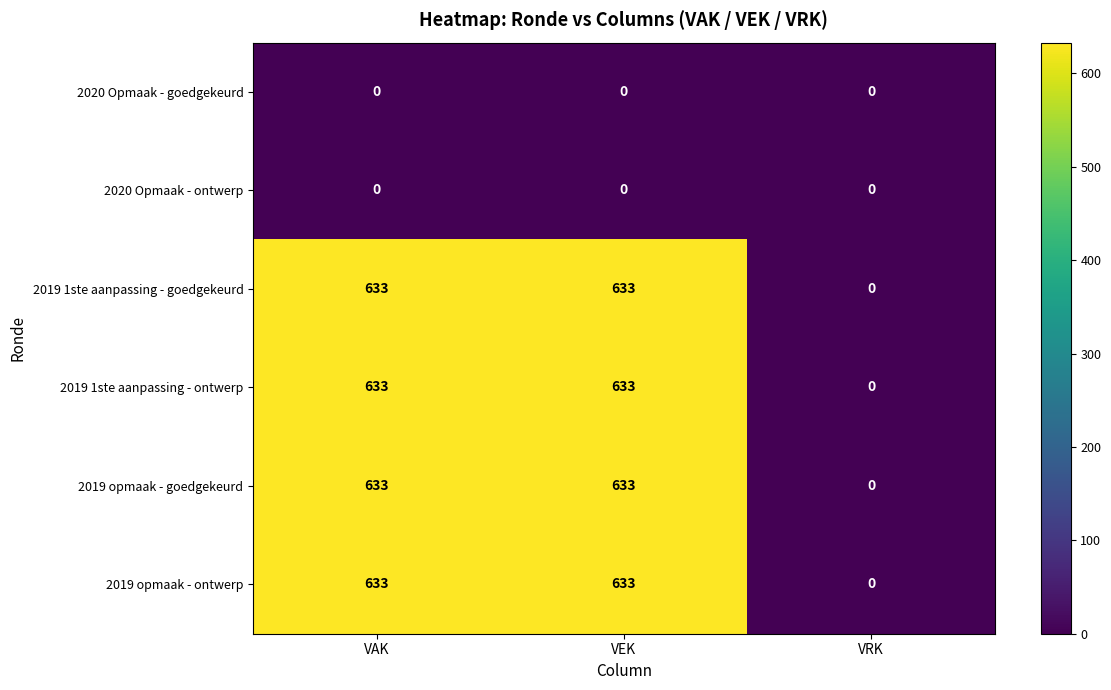

Reading right to left, what are all the values shown in this chart?

2020 Opmaak - goedgekeurd: 0	0	0
2020 Opmaak - ontwerp: 0	0	0
2019 1ste aanpassing - goedgekeurd: 0	633	633
2019 1ste aanpassing - ontwerp: 0	633	633
2019 opmaak - goedgekeurd: 0	633	633
2019 opmaak - ontwerp: 0	633	633